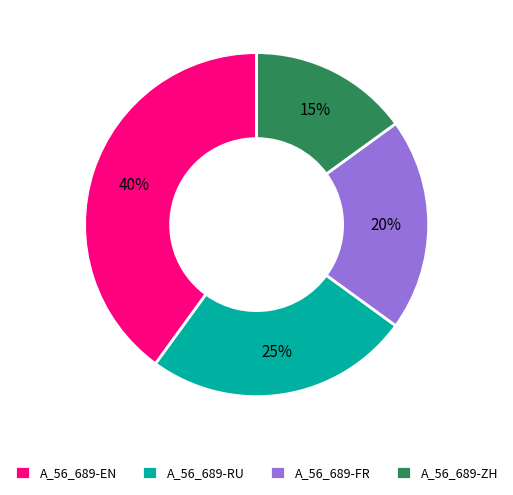

Does any single category account for the majority?

No